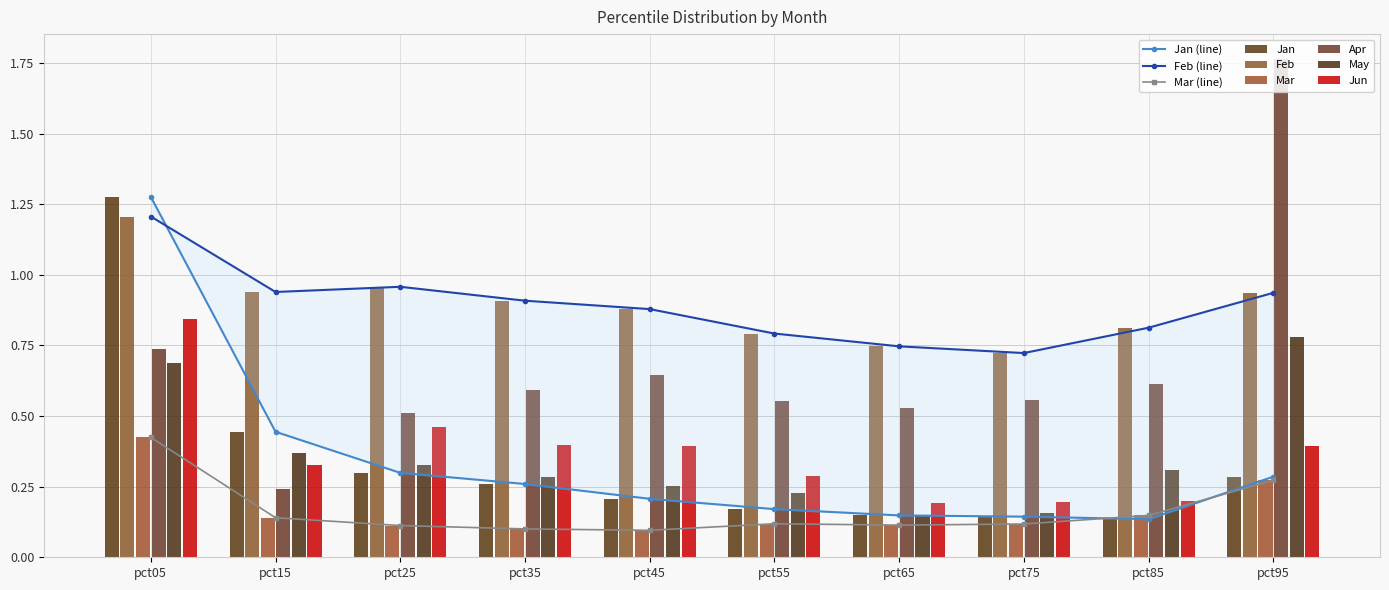

List the labels in order of Jan value, smallest first.

pct85, pct75, pct65, pct55, pct45, pct35, pct95, pct25, pct15, pct05